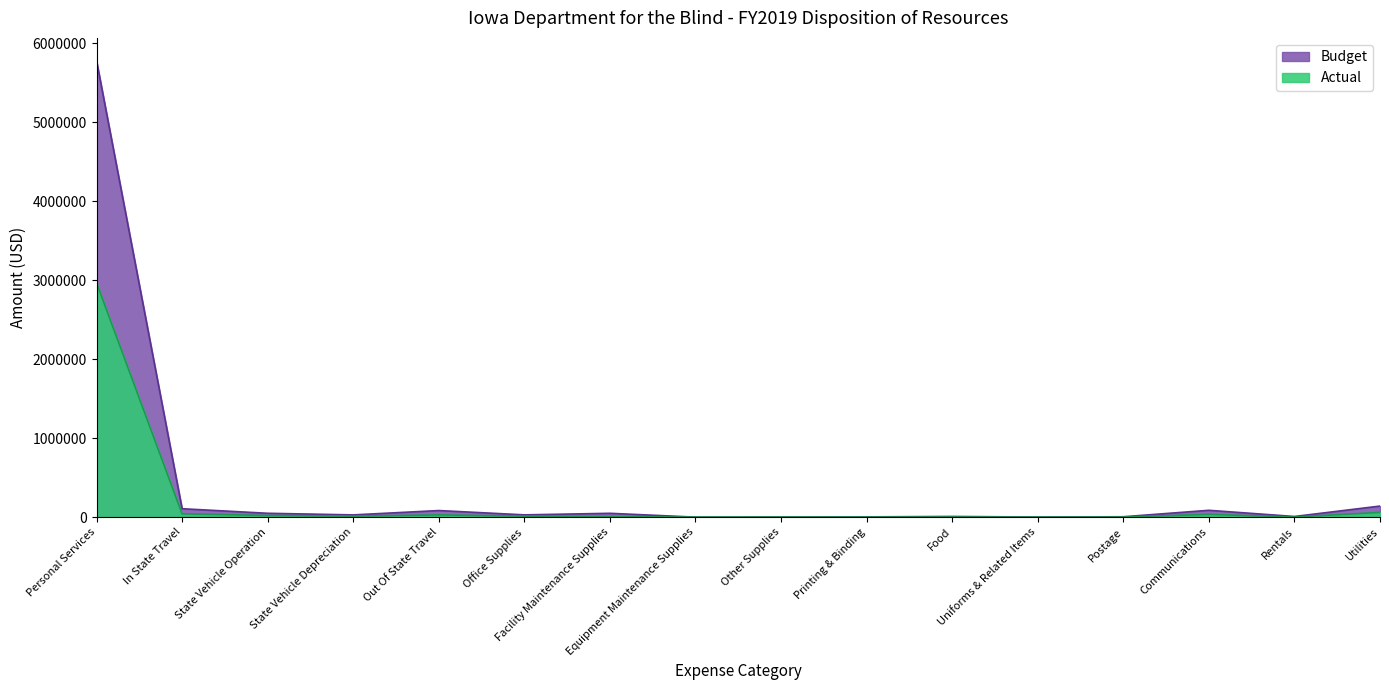

What is the label of the 2nd point from the left?

In State Travel